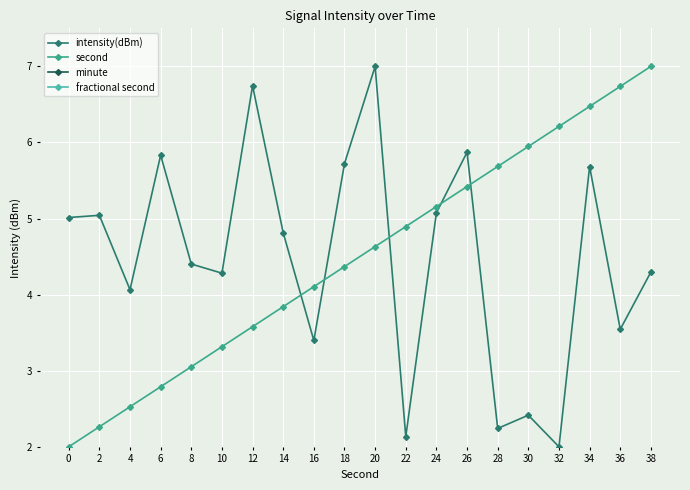

The value of second at 38 is 12.2. True or false?

False